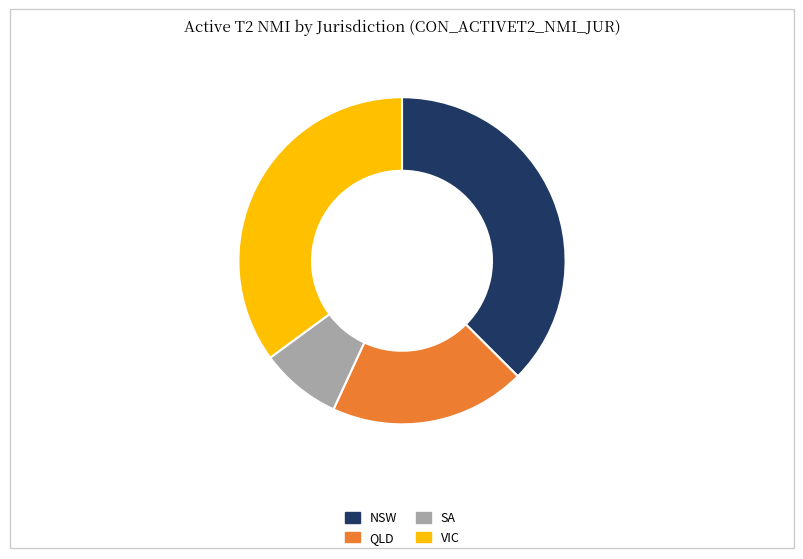

Rank the categories by value from highest to lowest.

NSW, VIC, QLD, SA